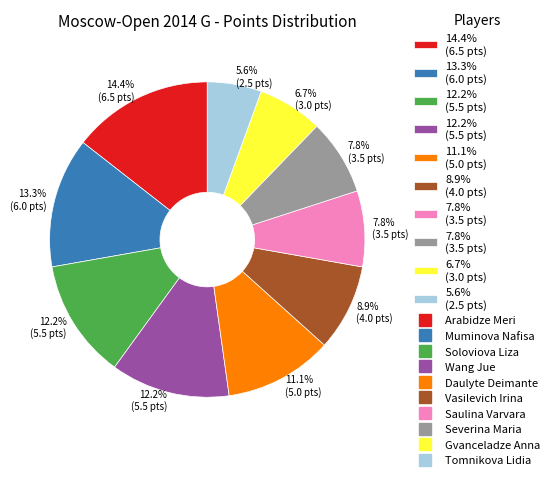

Is there a majority slice in this chart?

No